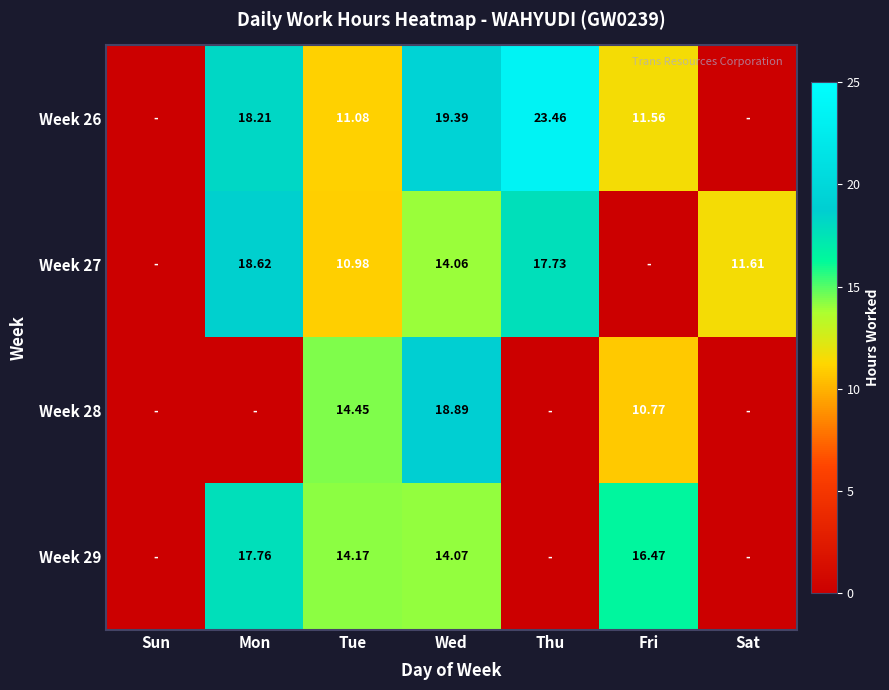

Is it true that Week 28 equals 12.8 at Sat?

False